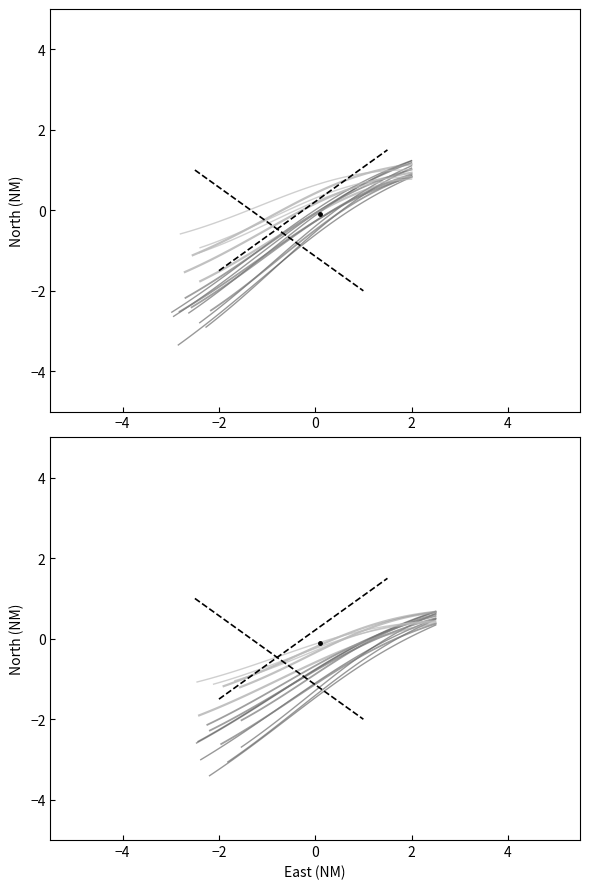

Does the chart have visible grid lines?

No